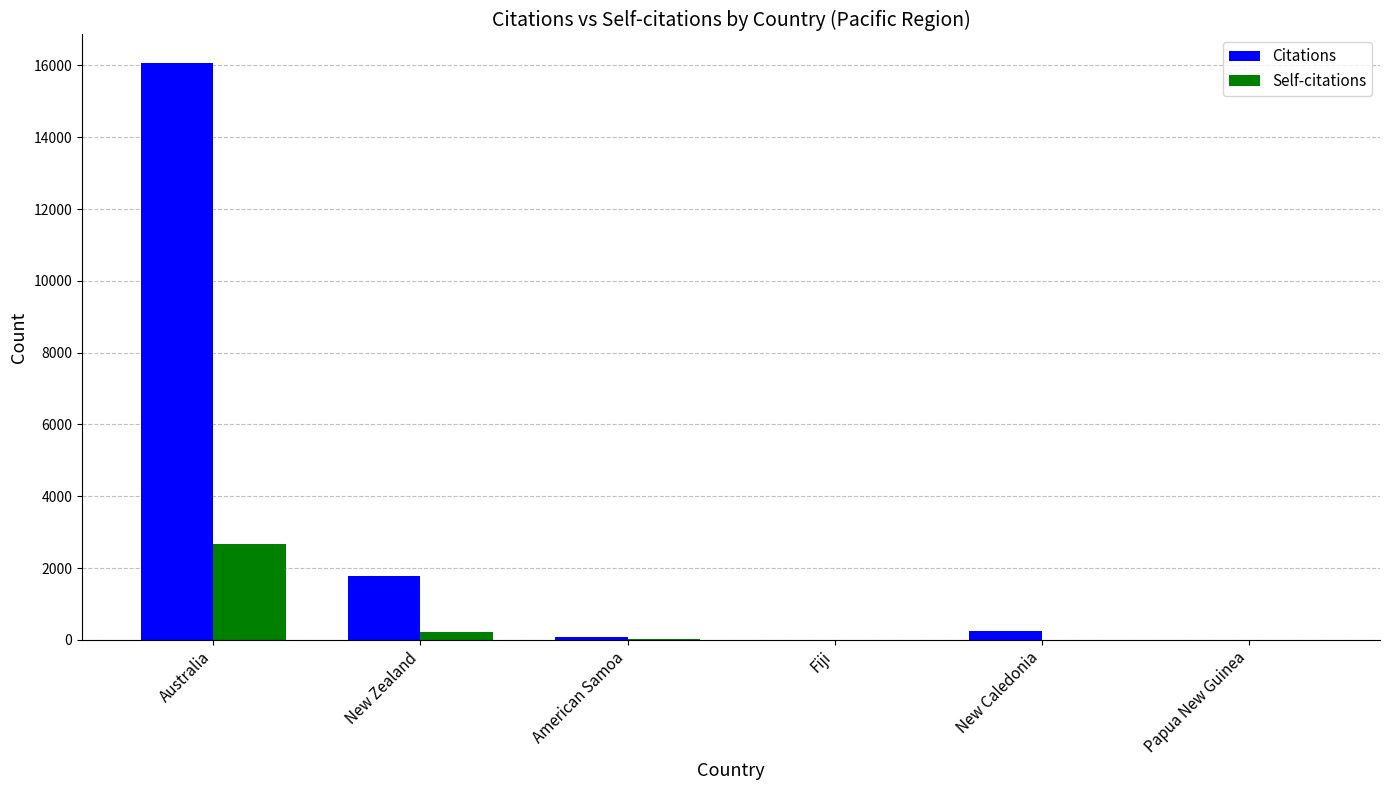

How many distinct data groups are displayed?

2